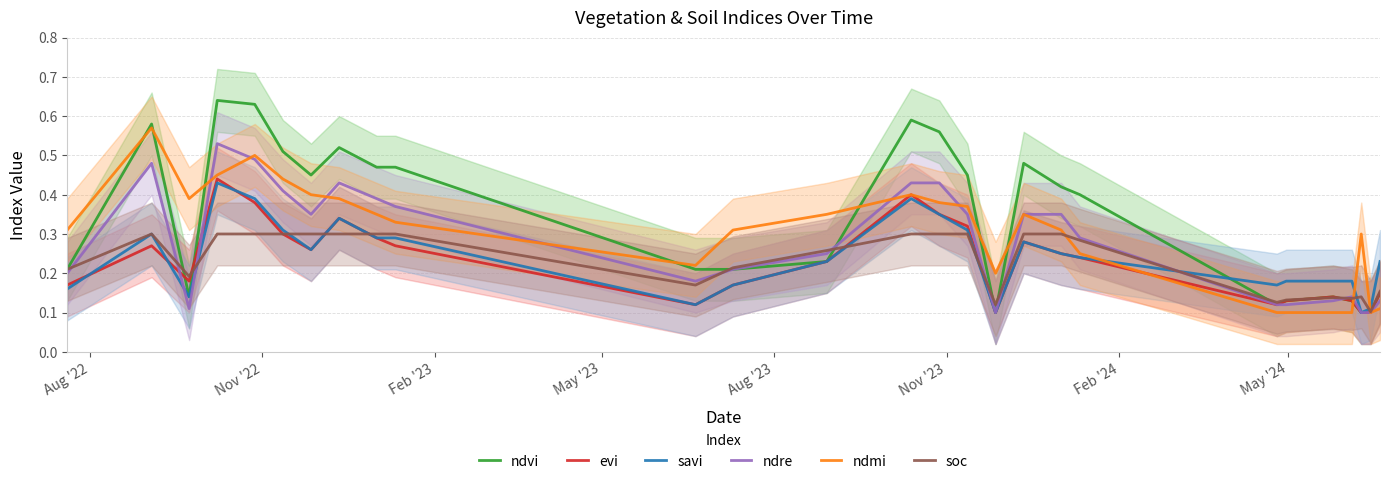

Reading left to right, transcribe all the data shown in this chart.

ndvi: 0.2	0.6	0.1	0.6	0.6	0.5	0.5	0.5	0.5	0.5	0.2	0.2	0.2	0.6	0.6	0.5	0.1	0.5	0.4	0.4	0.1	0.1	0.1	0.1	0.1	0.1	0.1
evi: 0.2	0.3	0.2	0.4	0.4	0.3	0.3	0.3	0.3	0.3	0.1	0.2	0.2	0.4	0.3	0.3	0.1	0.3	0.2	0.2	0.1	0.1	0.1	0.1	0.1	0.1	0.1
savi: 0.2	0.3	0.1	0.4	0.4	0.3	0.3	0.3	0.3	0.3	0.1	0.2	0.2	0.4	0.3	0.3	0.1	0.3	0.2	0.2	0.2	0.2	0.2	0.2	0.1	0.1	0.2
ndre: 0.2	0.5	0.1	0.5	0.5	0.4	0.3	0.4	0.4	0.4	0.2	0.2	0.2	0.4	0.4	0.3	0.1	0.3	0.3	0.3	0.1	0.1	0.1	0.1	0.1	0.1	0.1
ndmi: 0.3	0.6	0.4	0.5	0.5	0.4	0.4	0.4	0.3	0.3	0.2	0.3	0.3	0.4	0.4	0.4	0.2	0.3	0.3	0.2	0.1	0.1	0.1	0.1	0.3	0.1	0.1
soc: 0.2	0.3	0.2	0.3	0.3	0.3	0.3	0.3	0.3	0.3	0.2	0.2	0.3	0.3	0.3	0.3	0.1	0.3	0.3	0.3	0.1	0.1	0.1	0.1	0.1	0.1	0.2